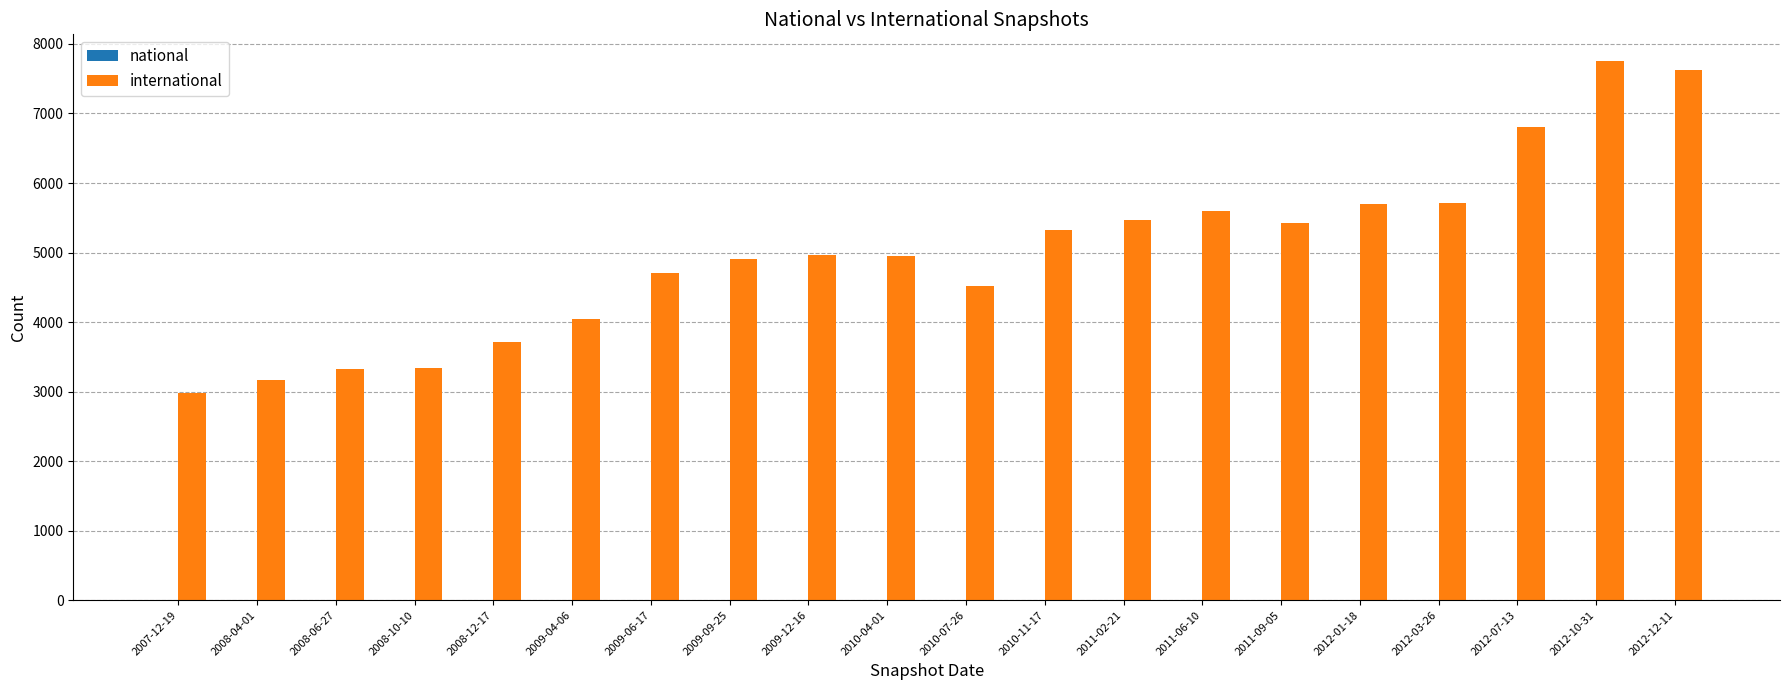

What is the difference between the maximum and minimum values?

4776